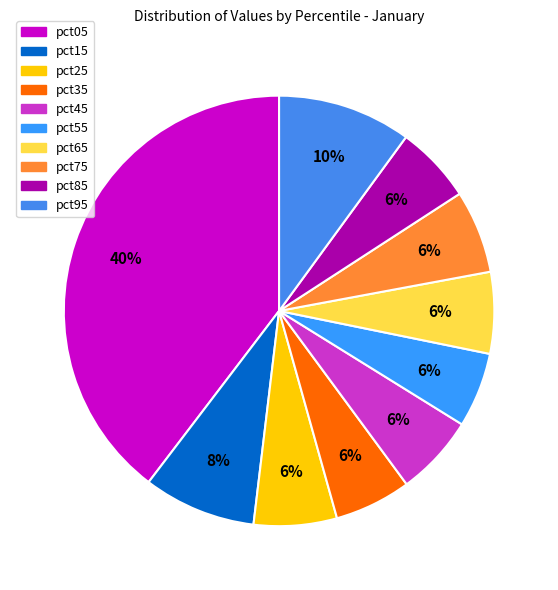

How many segments does this pie chart have?

10